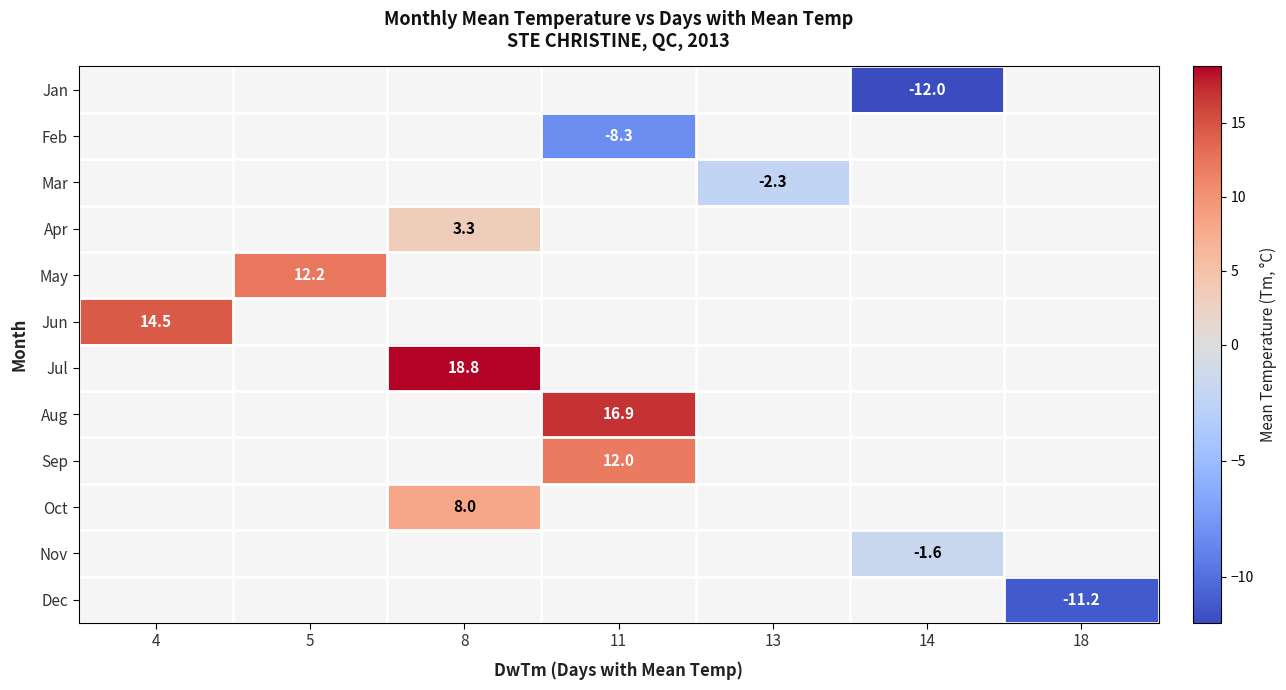

Is it true that Feb equals -8.3 at 11?

True